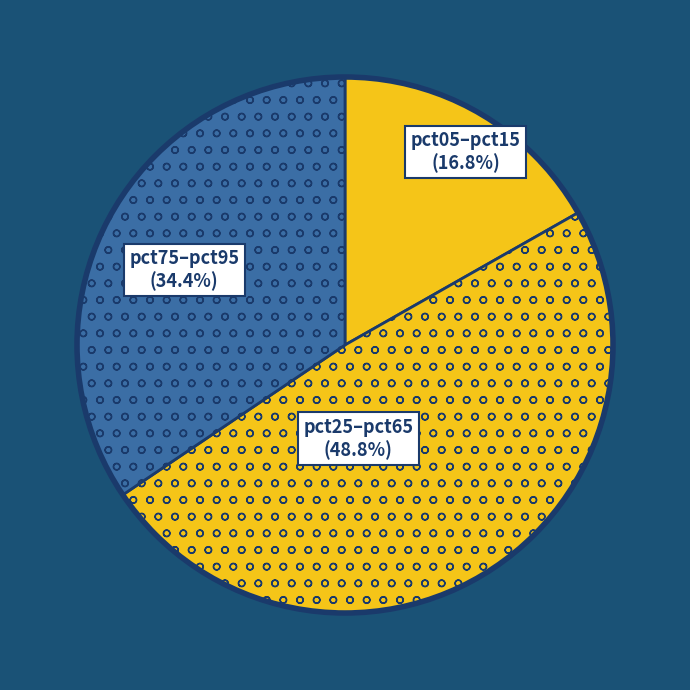

Is there any slice that represents more than half of the pie?

No